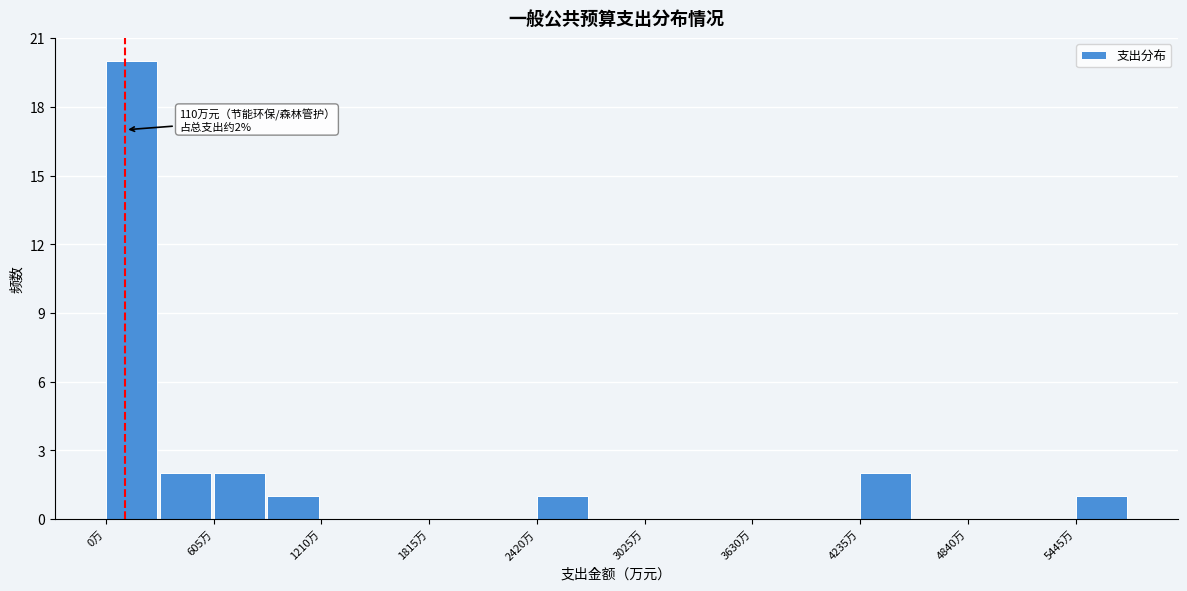

Around what value on the x-axis is the tallest bar? Give the approximate position of its centre, as read against the axis.

100